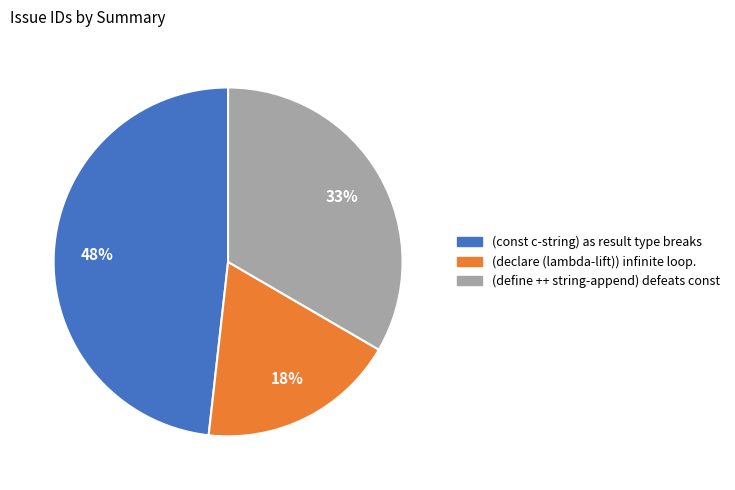

To the nearest percent, what is the average slice percentage?

33%